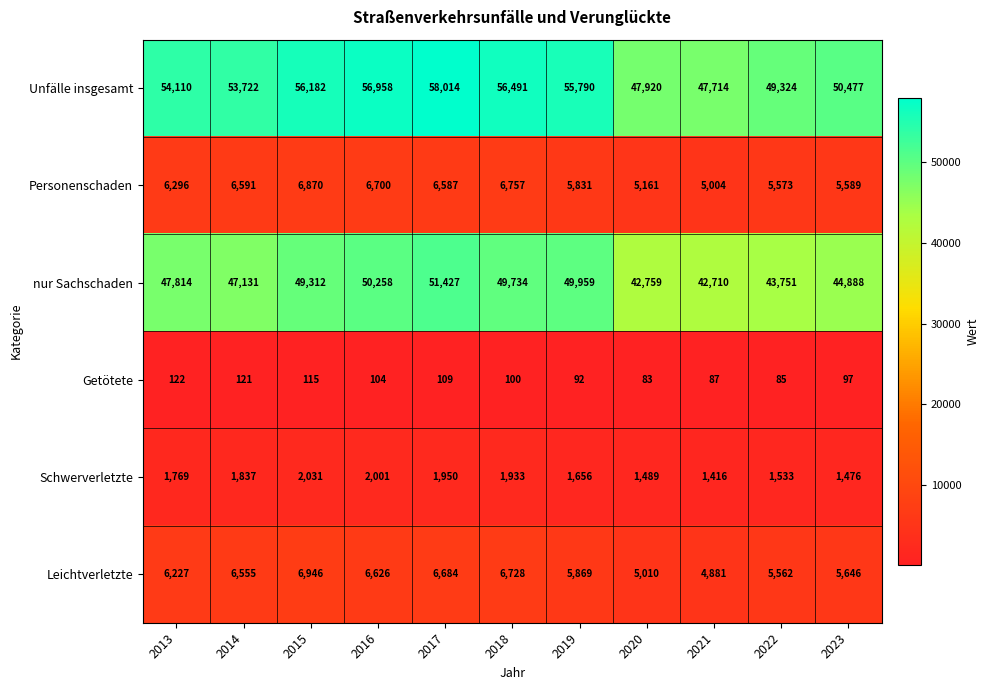

What is the sum of all Leichtverletzte values?

66734